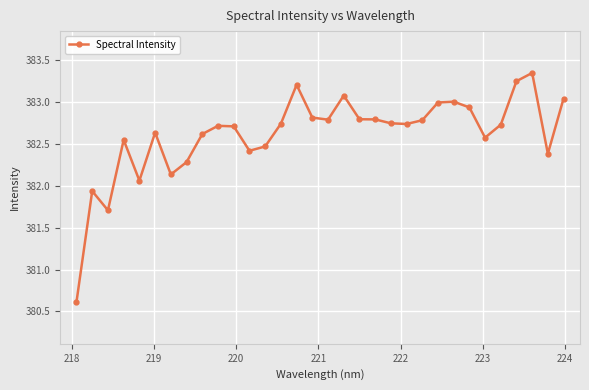

How many lines are shown in the chart?

1